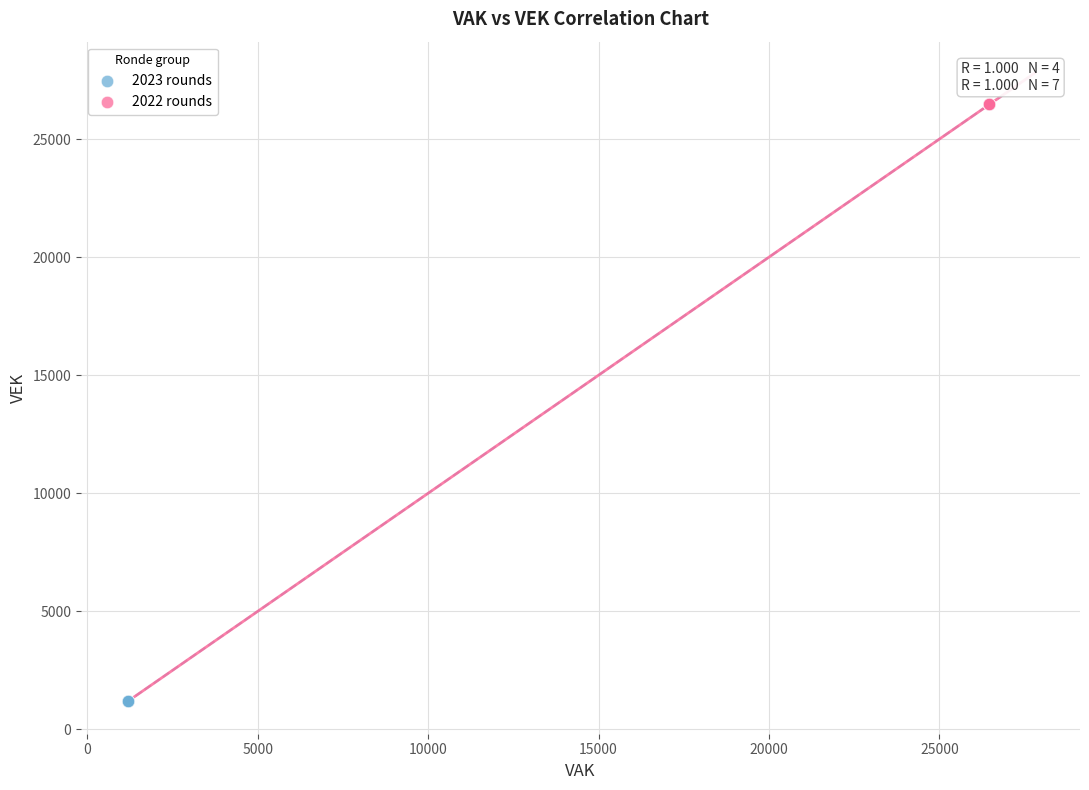

Which series contains the highest Y value?

2022 rounds